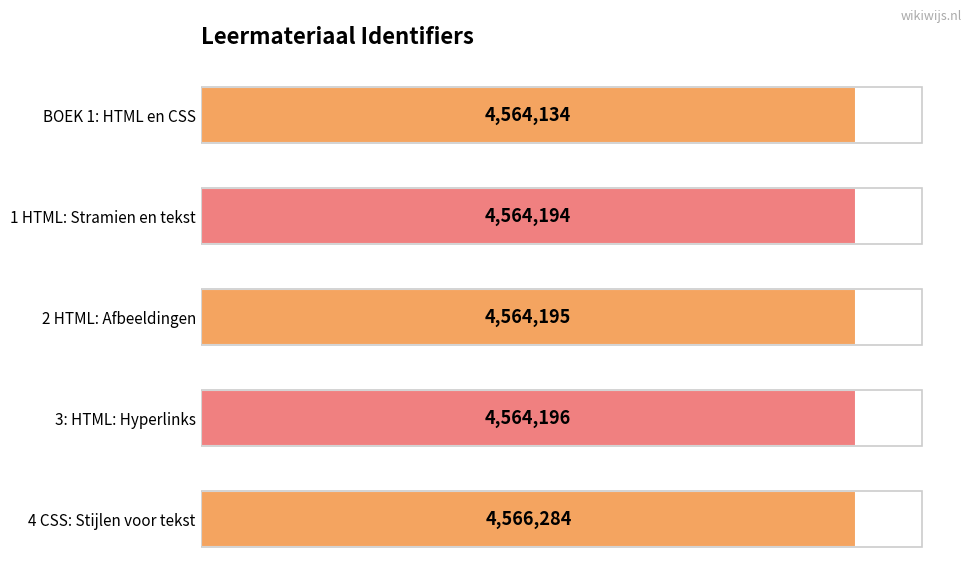

At which label does the data first exceed 4564195?

3: HTML: Hyperlinks